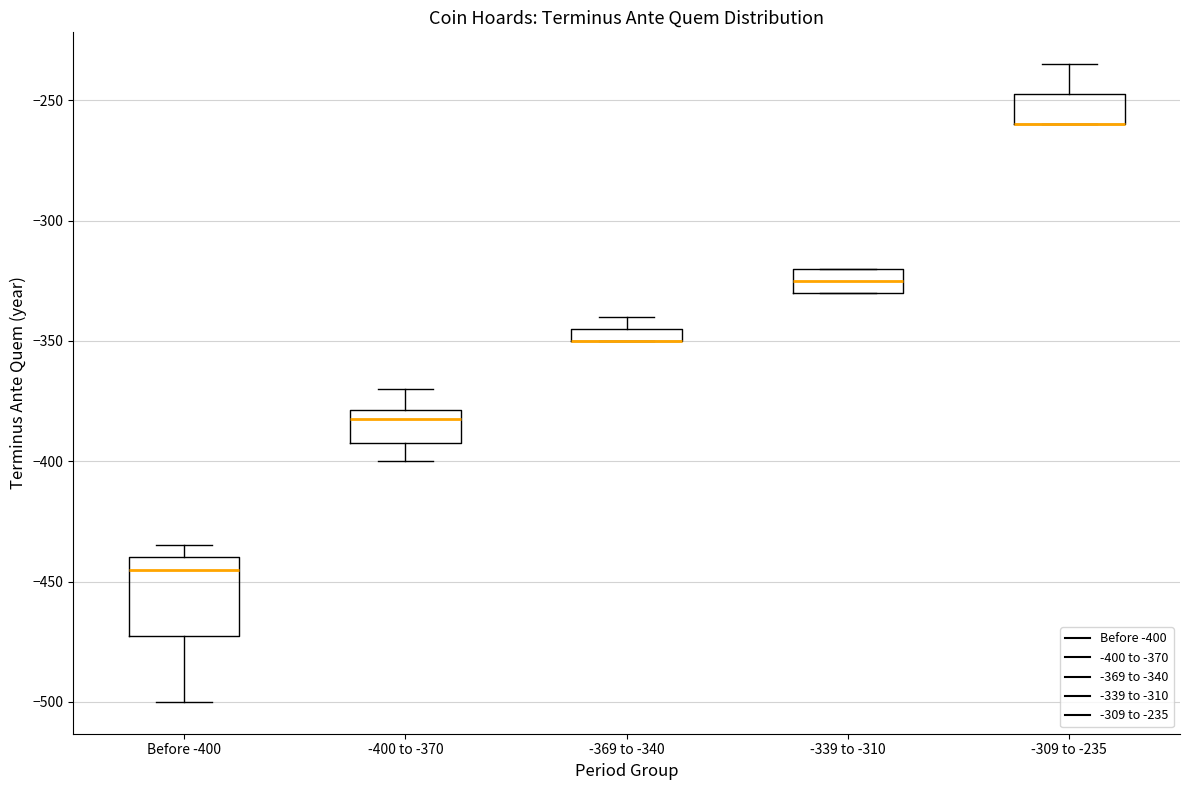

Which box is the tallest, from its lower edge to its upper edge?

Before -400